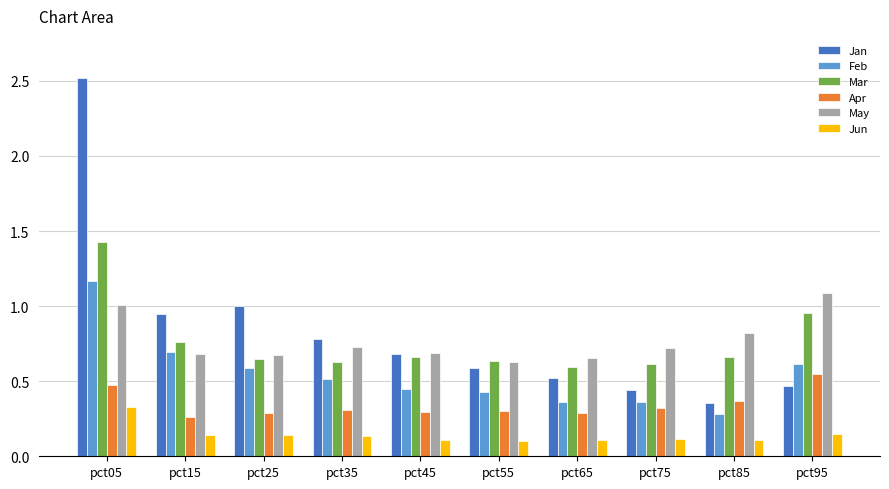

Which category has the lowest value in the Jan series?

pct85